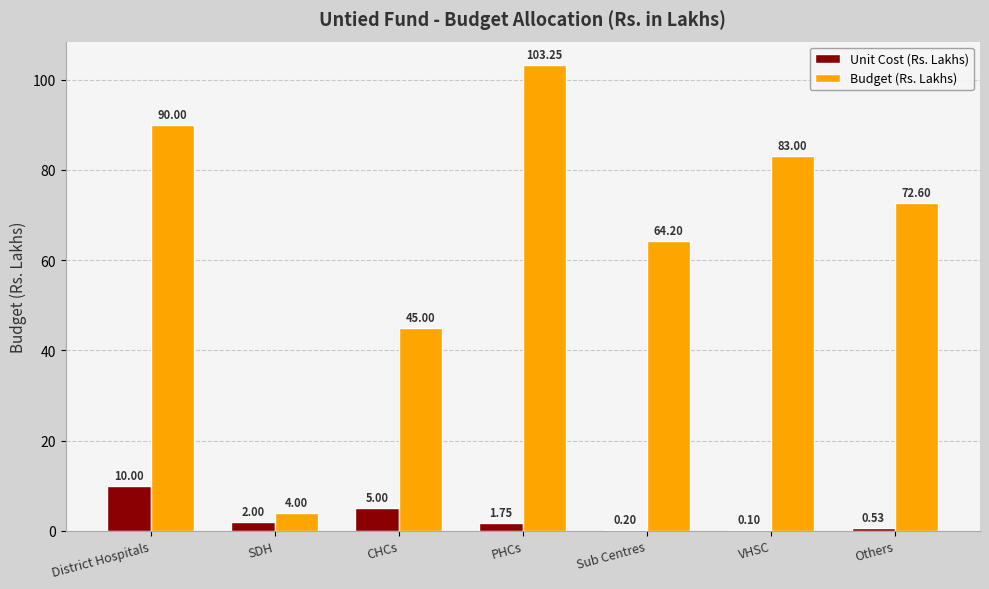

The Unit Cost (Rs. Lakhs) series shows 5.0 at CHCs. True or false?

True